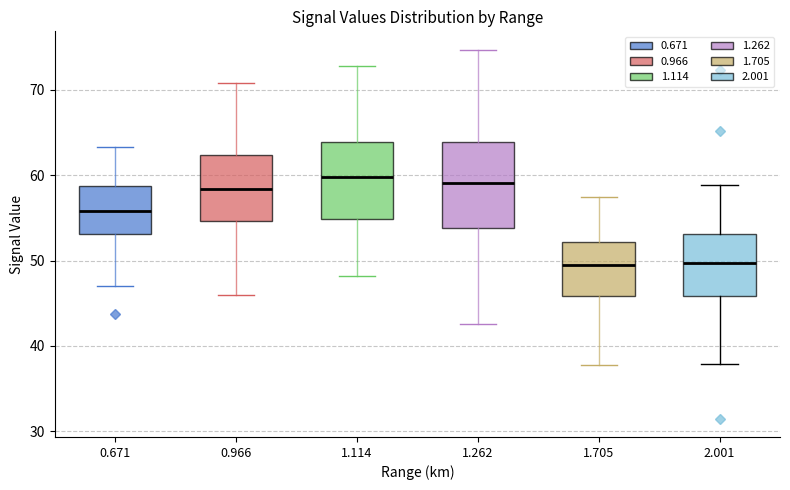

Reading left to right, read every box against the y-axis: the position of its median line, the range the box covers, and the ends of its whiskers. The values are not printed on the chart, so give them approximately, as read against the axis.

0.671: median 56, box 53 to 59, whiskers 47 to 63
0.966: median 58, box 55 to 62, whiskers 46 to 71
1.114: median 60, box 55 to 64, whiskers 48 to 73
1.262: median 59, box 54 to 64, whiskers 43 to 75
1.705: median 50, box 46 to 52, whiskers 38 to 58
2.001: median 50, box 46 to 53, whiskers 38 to 59